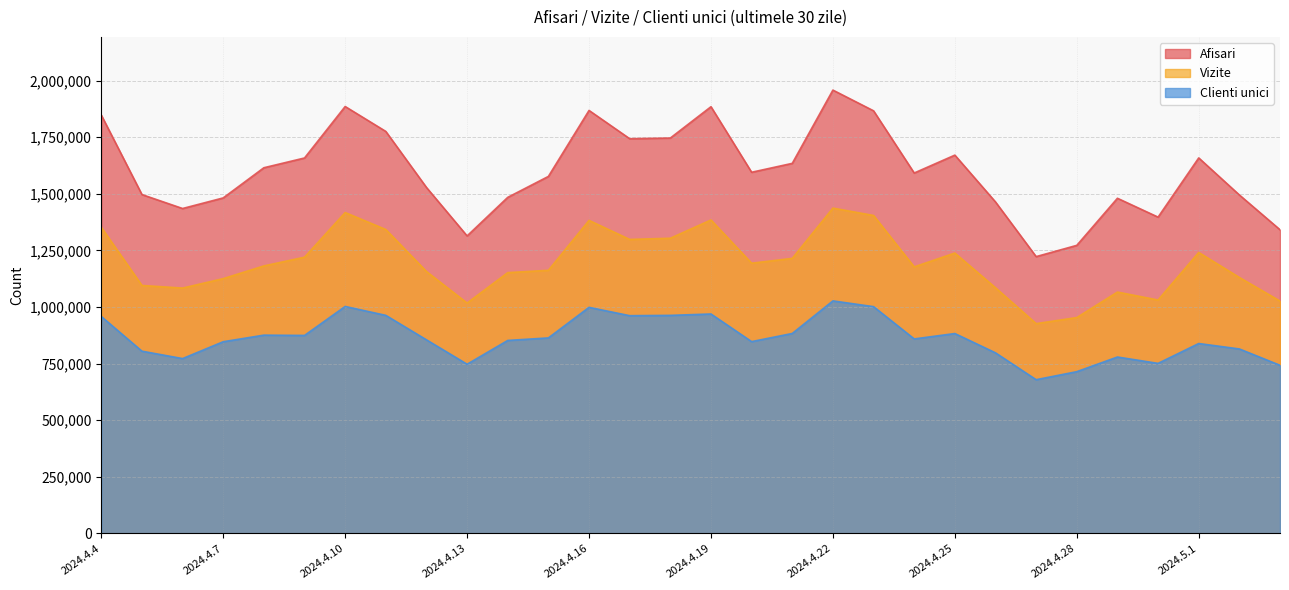

Rank the categories by Vizite value from lowest to highest.

2024.4.27, 2024.4.28, 2024.4.13, 2024.5.3, 2024.4.30, 2024.4.29, 2024.4.6, 2024.4.26, 2024.4.5, 2024.4.7, 2024.5.2, 2024.4.14, 2024.4.12, 2024.4.15, 2024.4.24, 2024.4.8, 2024.4.20, 2024.4.21, 2024.4.9, 2024.4.25, 2024.5.1, 2024.4.17, 2024.4.18, 2024.4.11, 2024.4.4, 2024.4.16, 2024.4.19, 2024.4.23, 2024.4.10, 2024.4.22